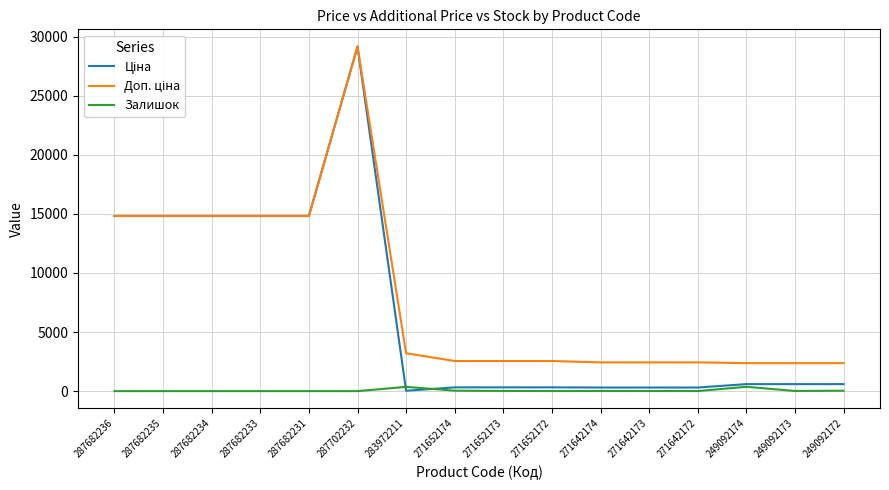

Which label corresponds to the largest value in the chart?

287702232